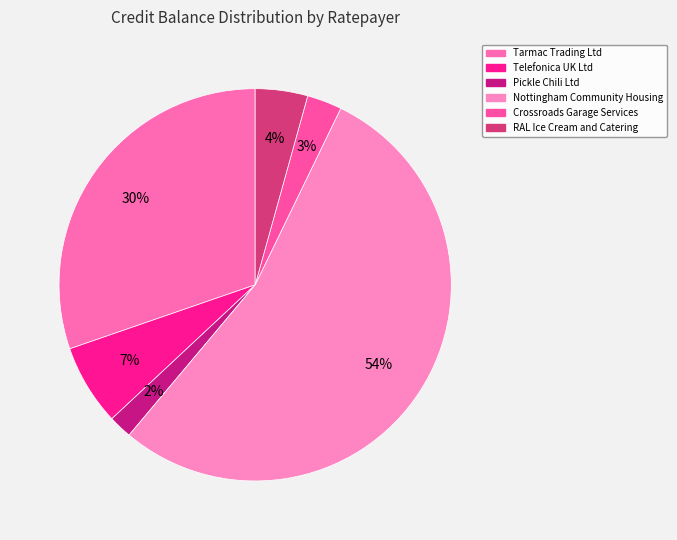

To the nearest percent, what percentage of the pie is Telefonica UK Ltd?

7%